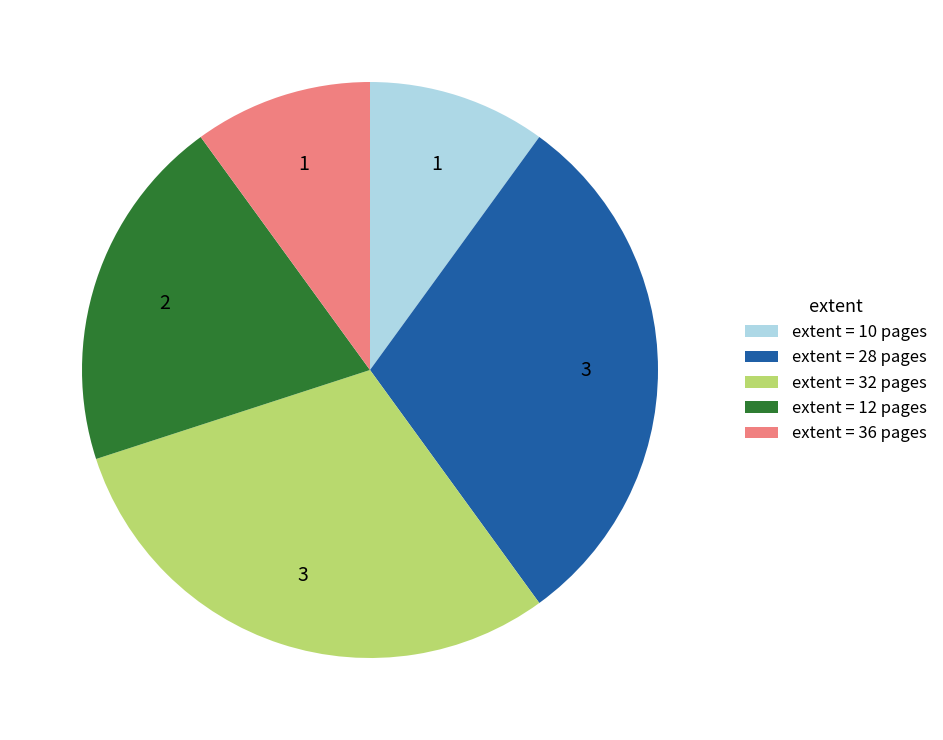

Approximately how many times larger is the value at extent = 10 pages compared to extent = 36 pages?

1.0